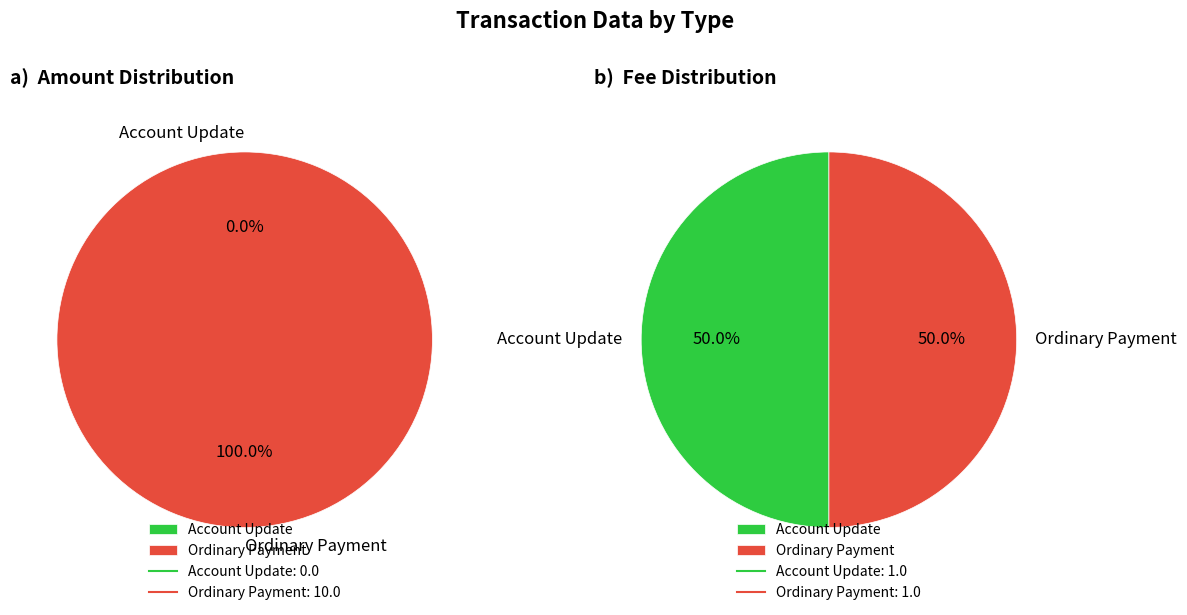

Count the number of slices in the pie.

2